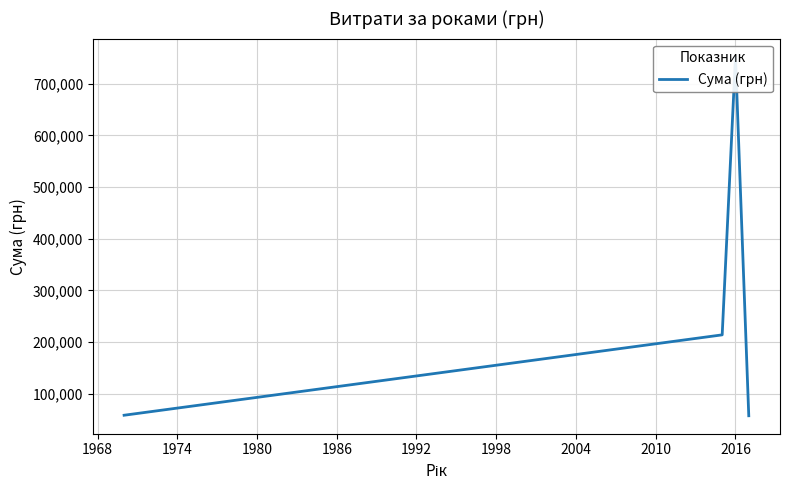

Count the number of data series in this chart.

1